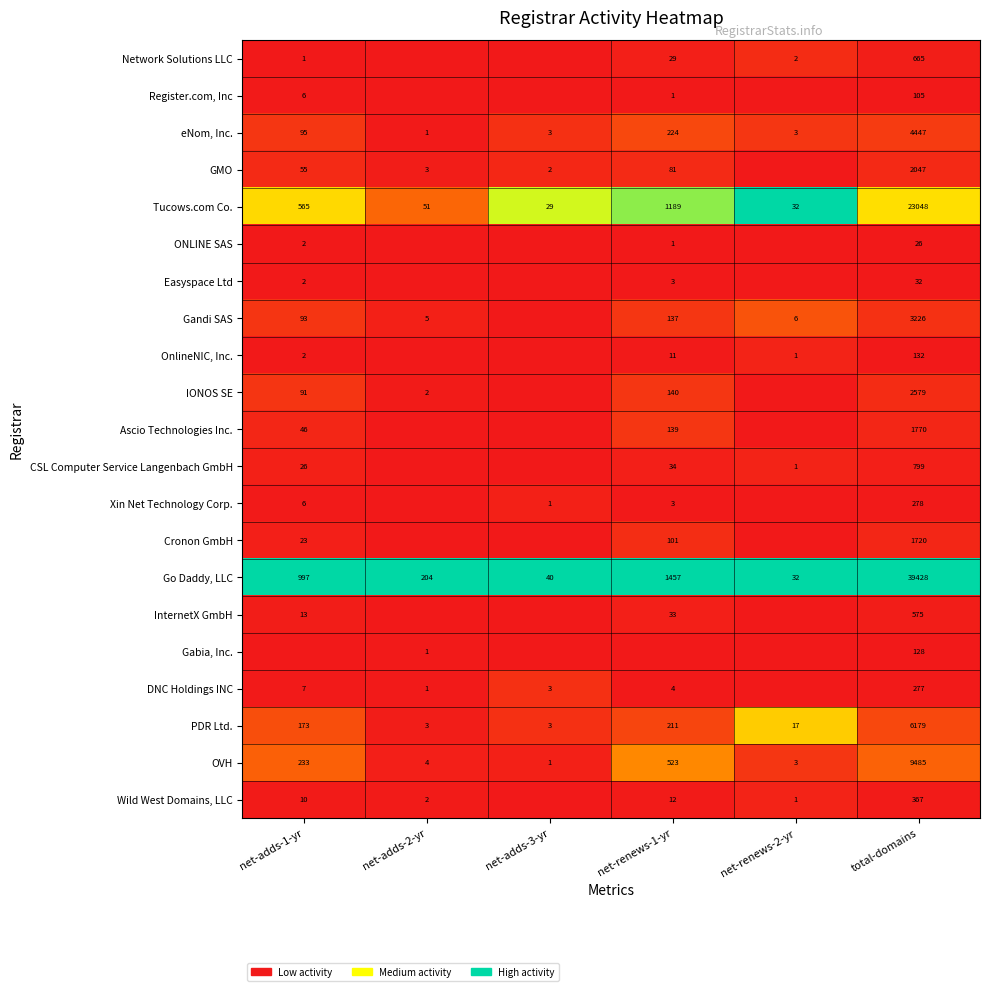

What is the approximate value of eNom, Inc. at total-domains?

4447